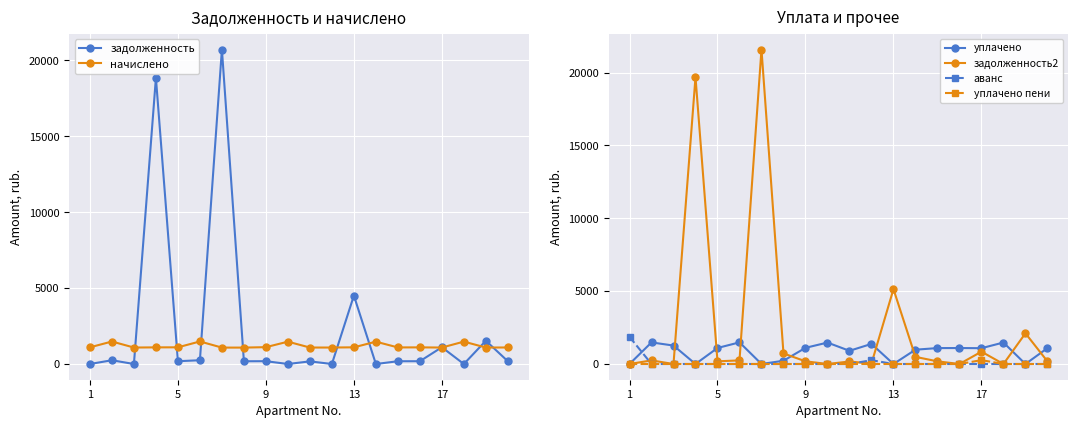

What is the maximum value for уплачено?

1484.8